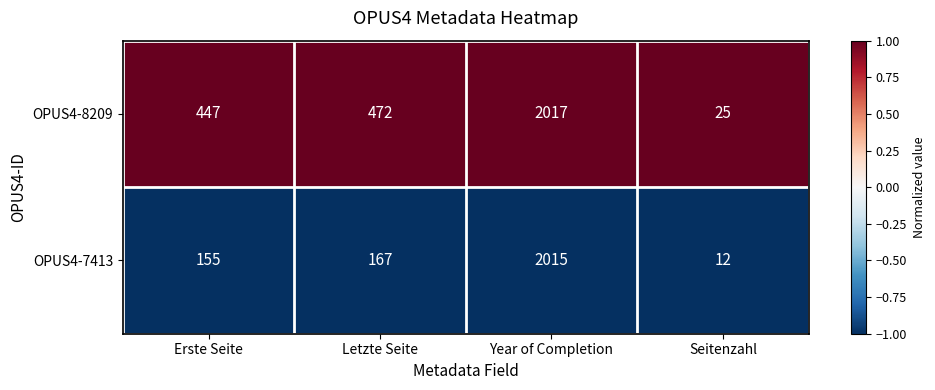

True or false: OPUS4-7413 has a value of 155 at Erste Seite.

True